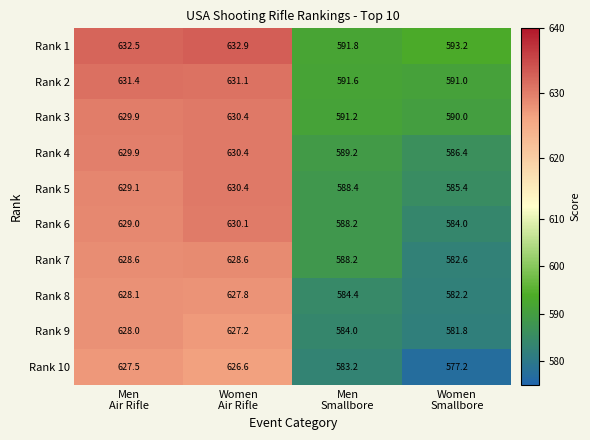

What is the greatest value displayed?

632.9